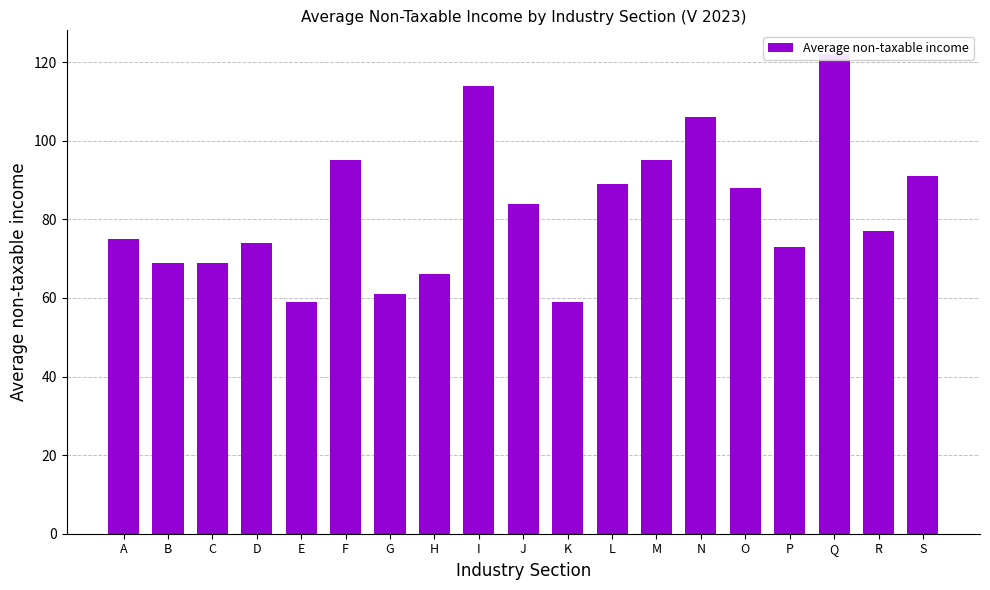

Rank the categories by value from lowest to highest.

E, K, G, H, B, C, P, D, A, R, J, O, L, S, F, M, N, I, Q